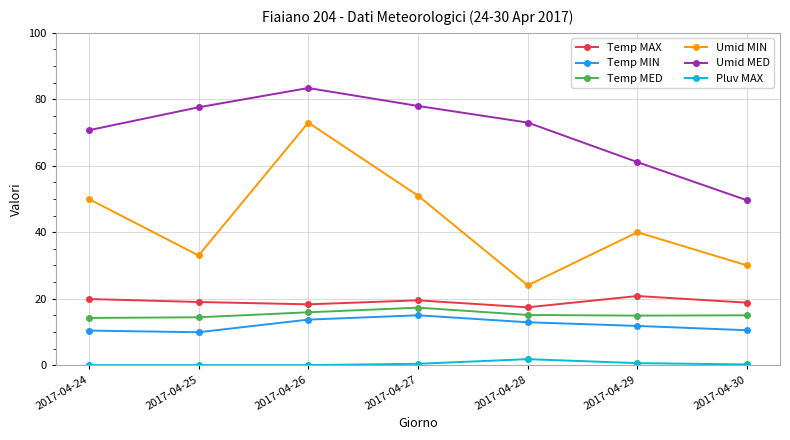

How many values in the Umid MIN series are below 40?

3